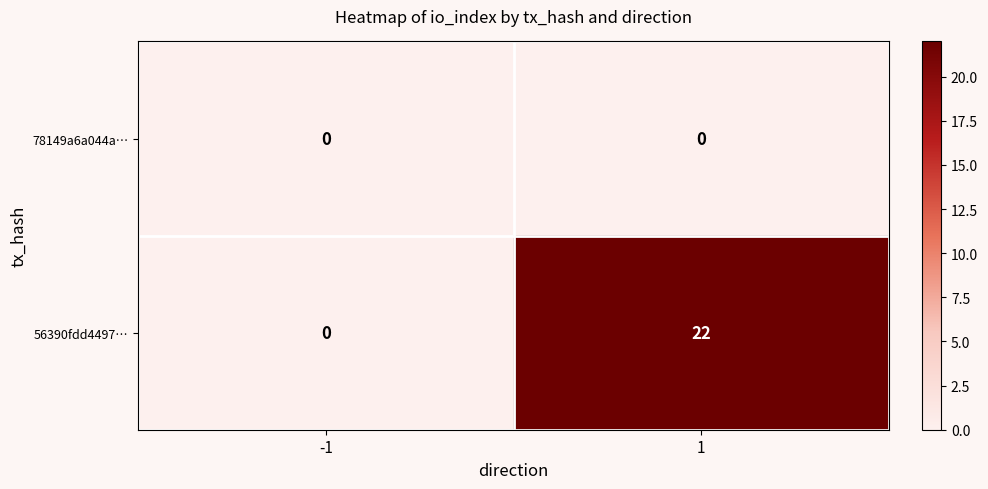

How many distinct data groups are displayed?

2